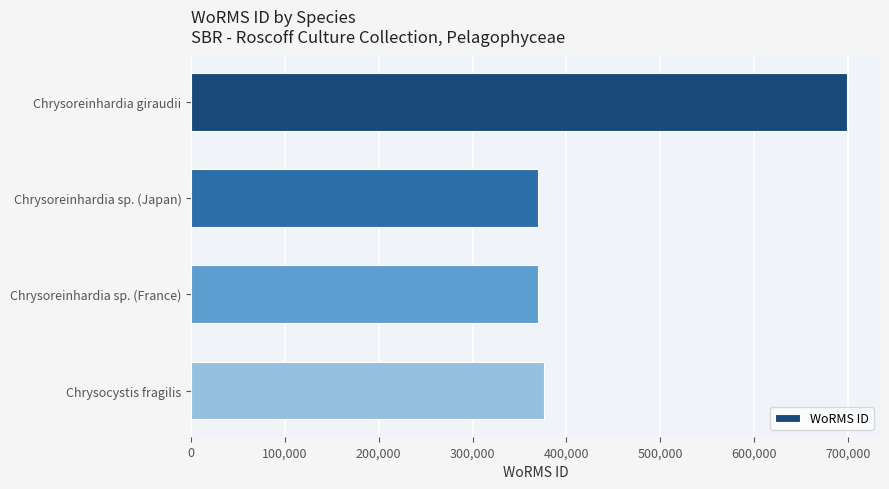

What is the difference between the maximum and minimum values?

329913